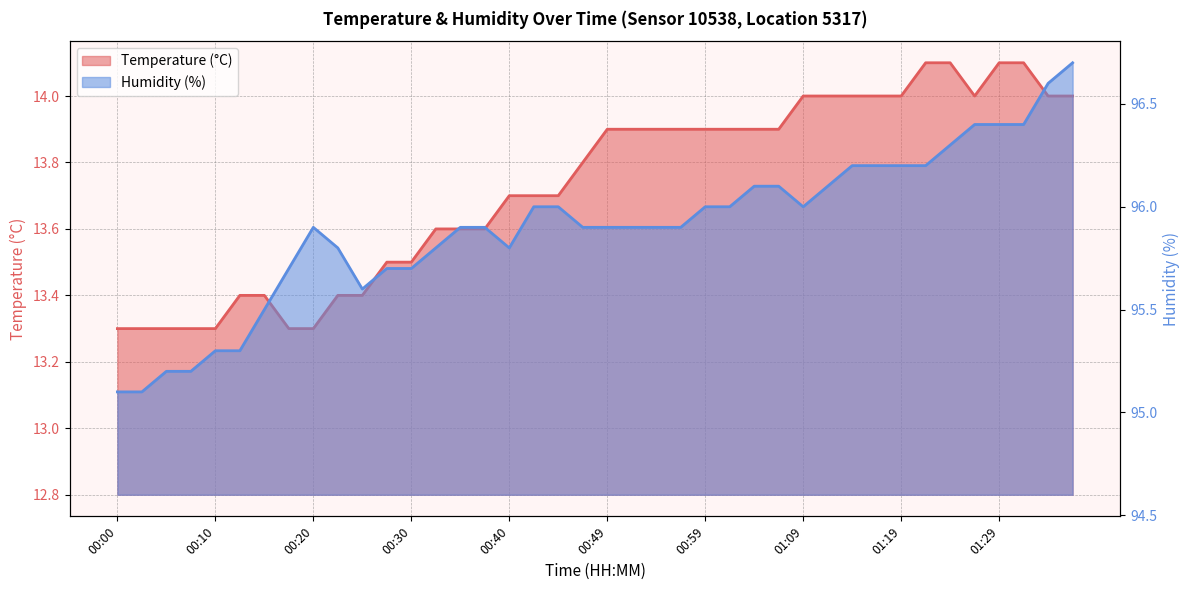

Reading right to left, list all the values displayed in this chart.

Temperature (°C): 01:36=14.0	01:34=14.0	01:31=14.1	01:29=14.1	01:26=14.0	01:24=14.1	01:21=14.1	01:19=14.0	01:17=14.0	01:14=14.0	01:12=14.0	01:09=14.0	01:07=13.9	01:04=13.9	01:02=13.9	00:59=13.9	00:57=13.9	00:54=13.9	00:52=13.9	00:49=13.9	00:47=13.8	00:44=13.7	00:42=13.7	00:40=13.7	00:37=13.6	00:35=13.6	00:32=13.6	00:30=13.5	00:27=13.5	00:25=13.4	00:22=13.4	00:20=13.3	00:17=13.3	00:15=13.4	00:12=13.4	00:10=13.3	00:07=13.3	00:05=13.3	00:02=13.3	00:00=13.3
Humidity (%): 01:36=96.7	01:34=96.6	01:31=96.4	01:29=96.4	01:26=96.4	01:24=96.3	01:21=96.2	01:19=96.2	01:17=96.2	01:14=96.2	01:12=96.1	01:09=96.0	01:07=96.1	01:04=96.1	01:02=96.0	00:59=96.0	00:57=95.9	00:54=95.9	00:52=95.9	00:49=95.9	00:47=95.9	00:44=96.0	00:42=96.0	00:40=95.8	00:37=95.9	00:35=95.9	00:32=95.8	00:30=95.7	00:27=95.7	00:25=95.6	00:22=95.8	00:20=95.9	00:17=95.7	00:15=95.5	00:12=95.3	00:10=95.3	00:07=95.2	00:05=95.2	00:02=95.1	00:00=95.1